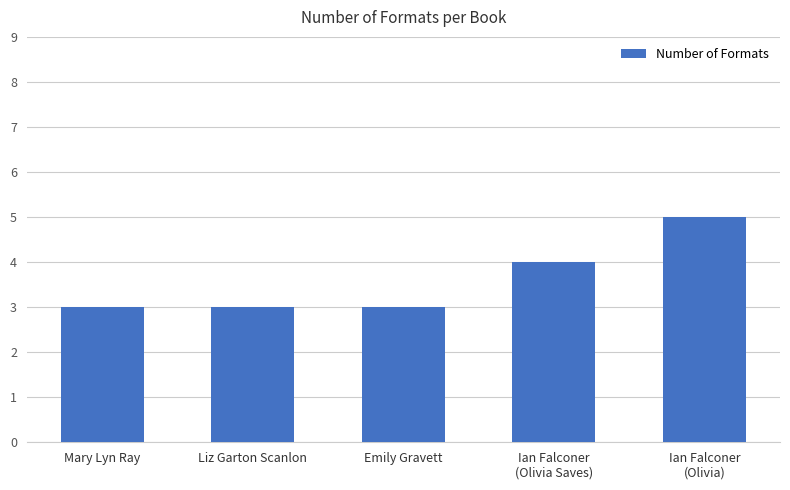

What is the ratio of the value at Mary Lyn Ray to the value at Emily Gravett?

1.0